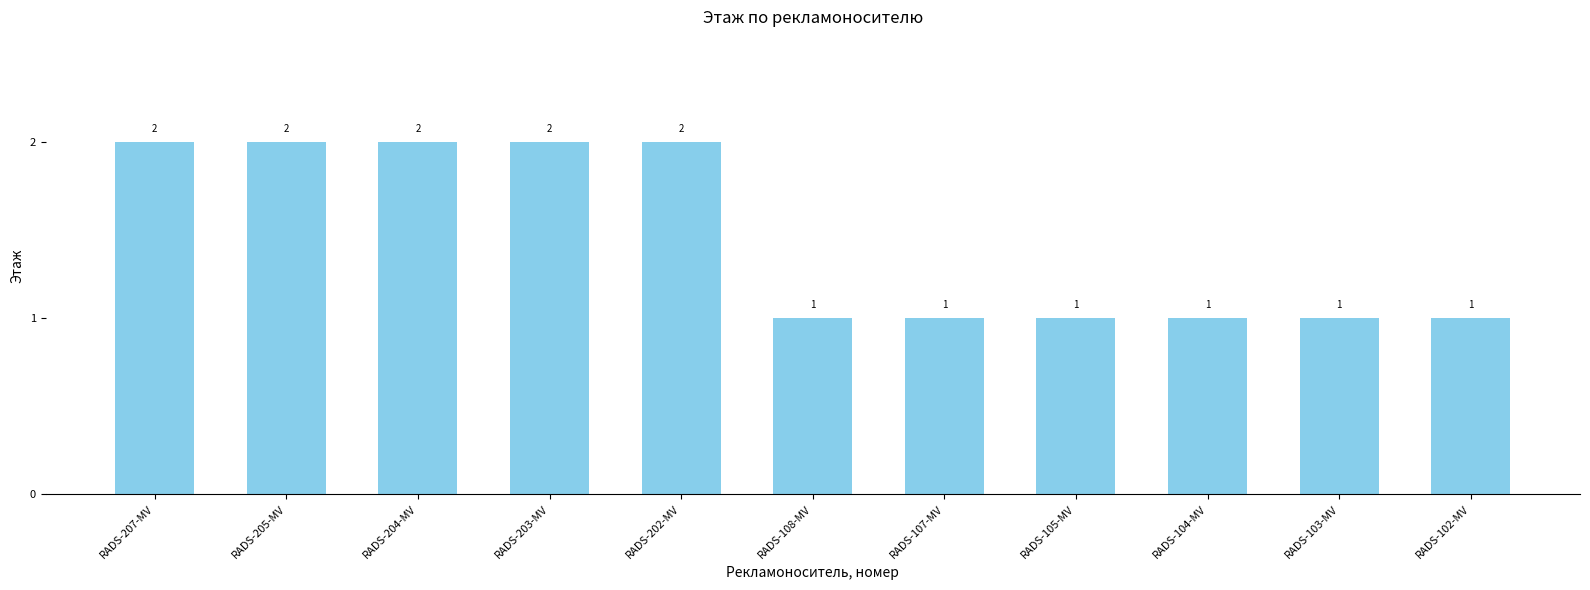

The value at RADS-108-MV is 0. True or false?

False